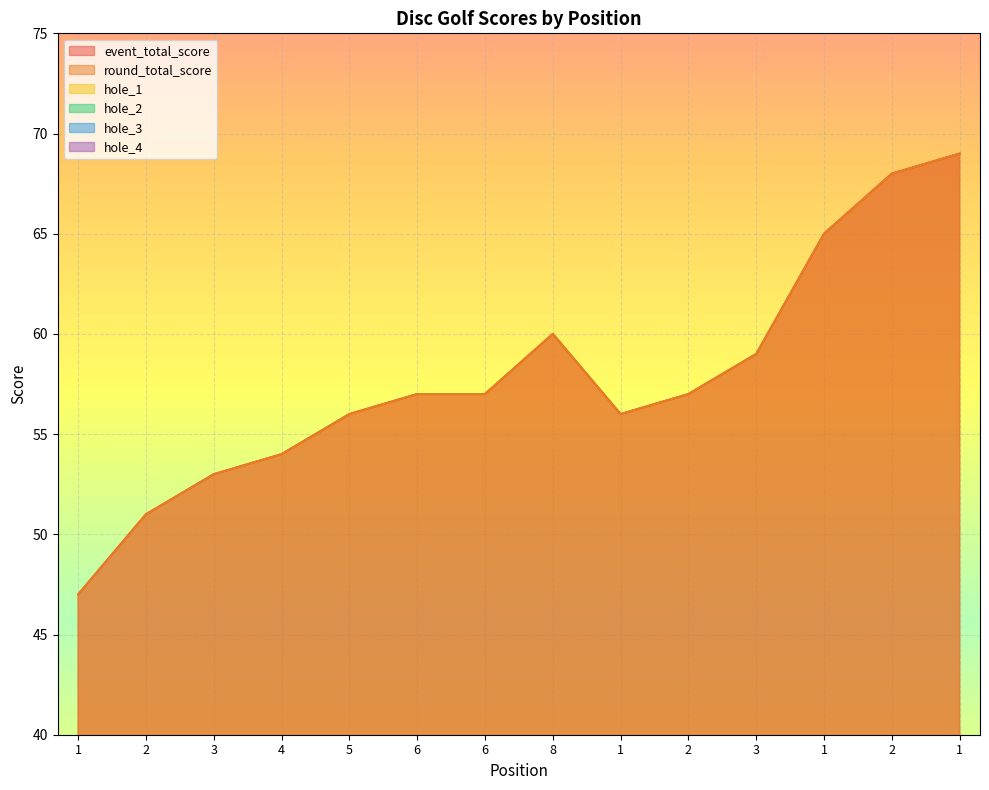

What are all the series names shown in the legend?

event_total_score, round_total_score, hole_1, hole_2, hole_3, hole_4